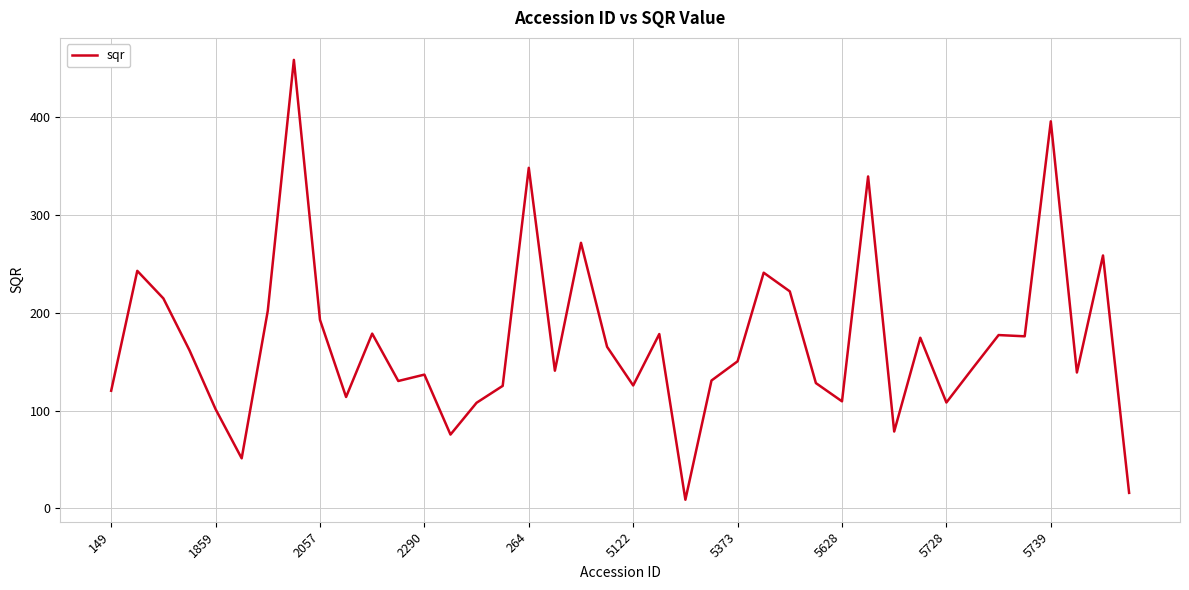

What is the maximum value shown in the chart?

458.9